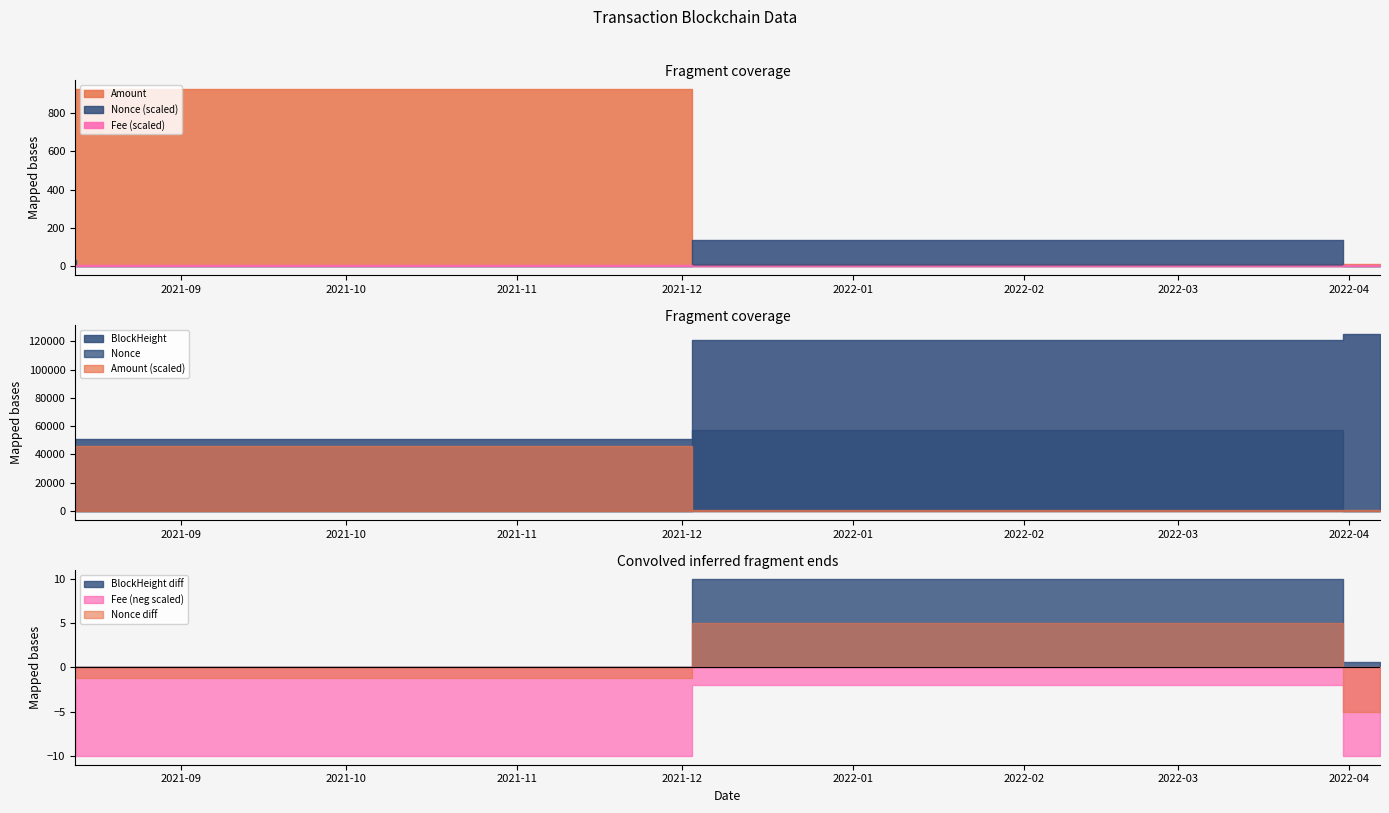

How many data points in BlockHeight are above 120859?

1